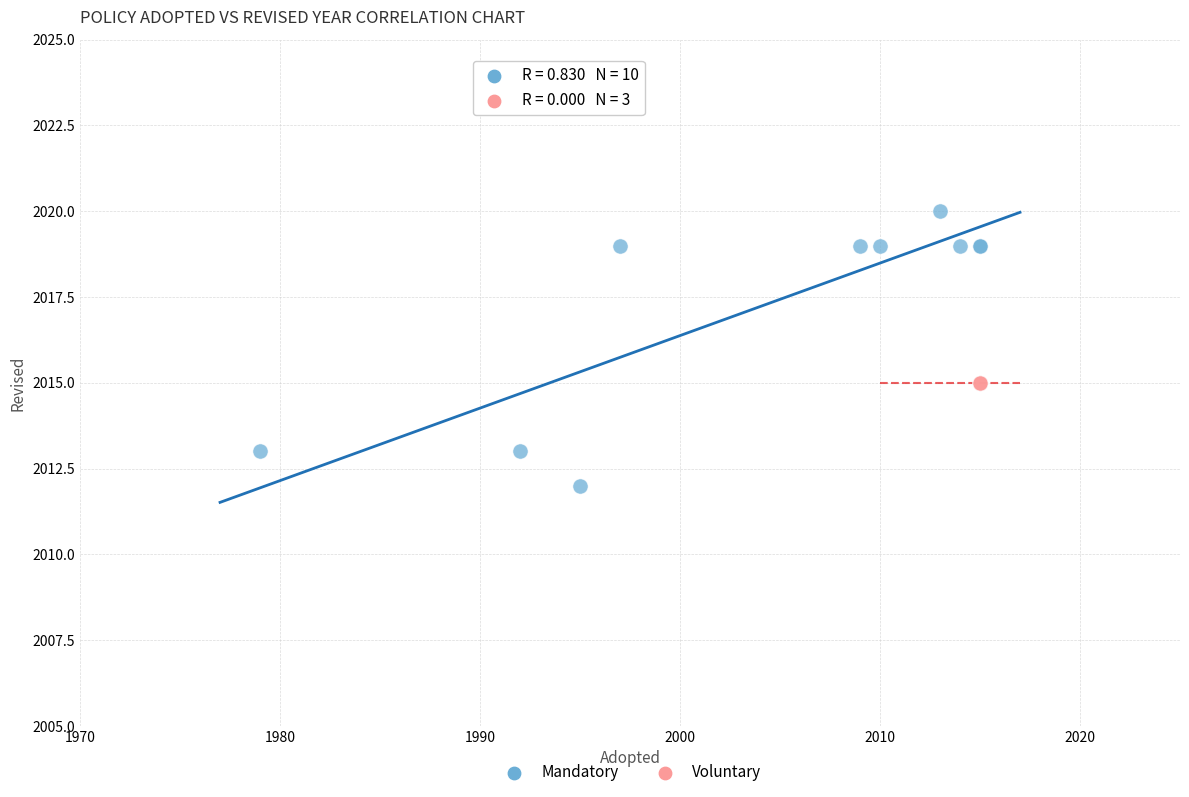

Which series contains the lowest Y value?

Mandatory